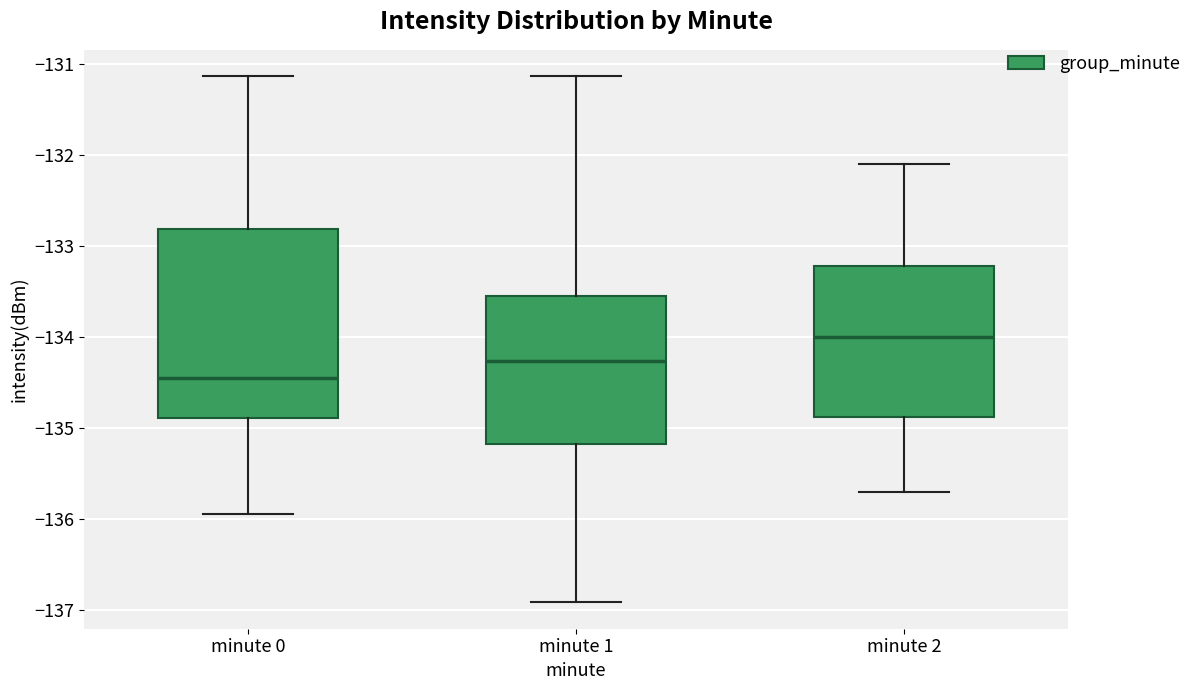

Which box is the tallest, from its lower edge to its upper edge?

minute 0